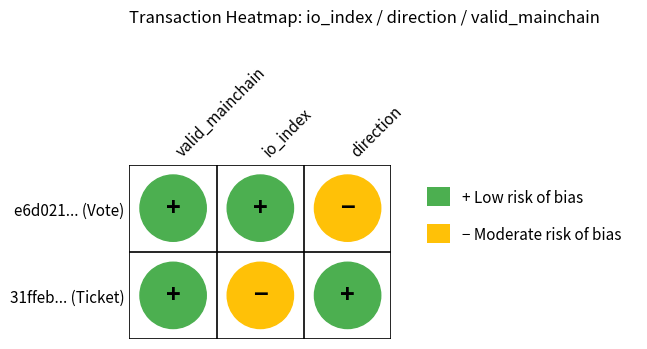

Is it true that 31ffeb... (Ticket) equals 0 at 1?

True